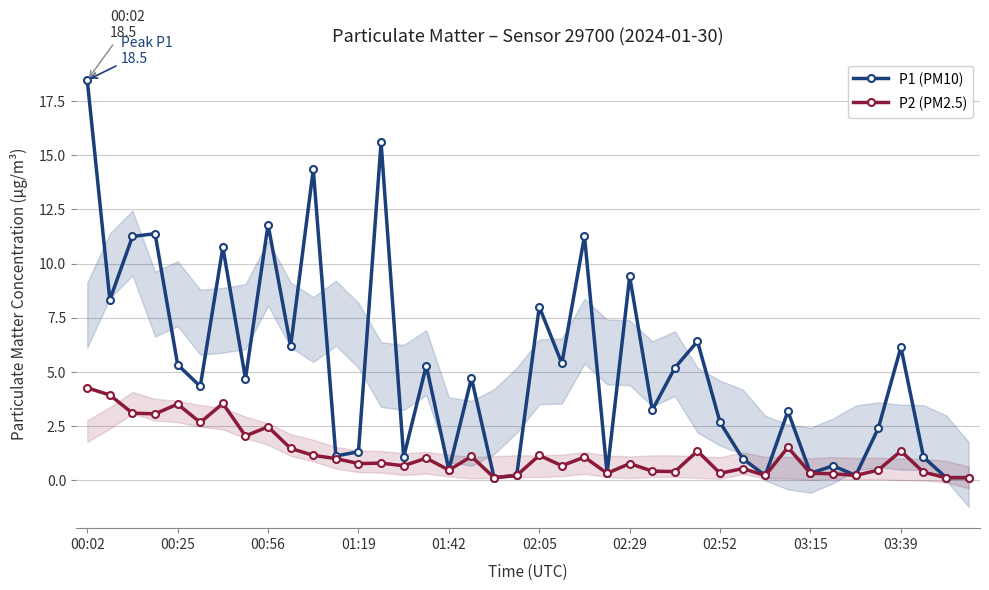

True or false: P1 (PM10) has more than 0 interior local peaks.

True